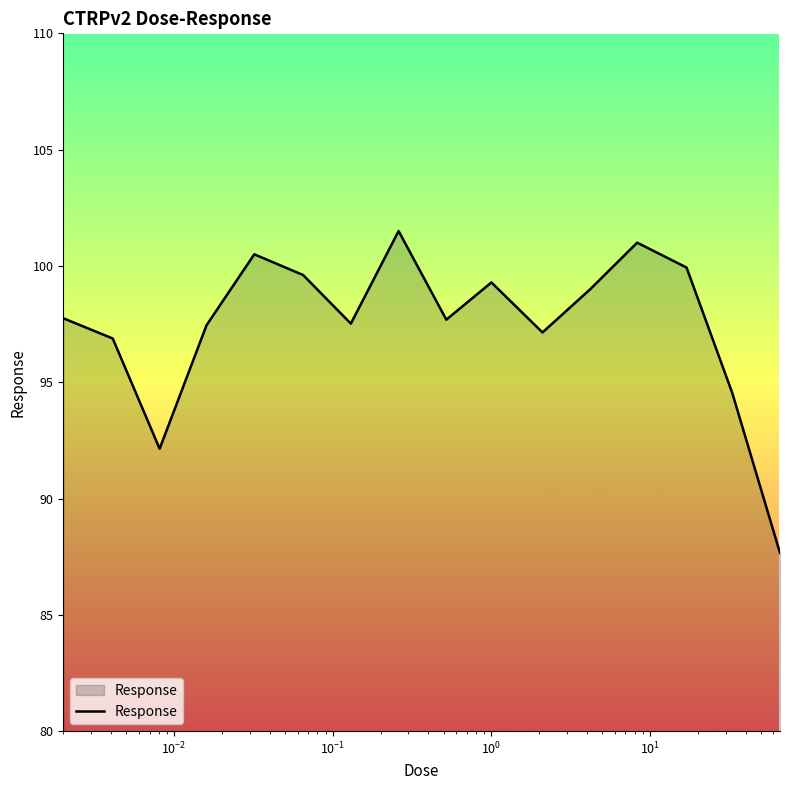

What is the smallest value displayed?

87.7